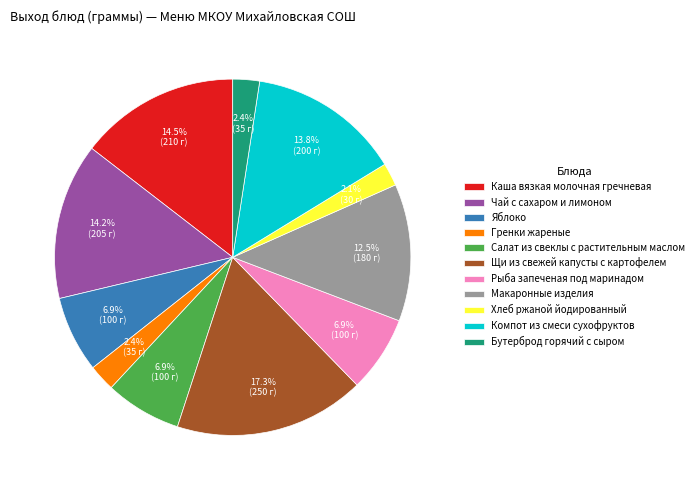

To the nearest percent, what percentage of the pie is Щи из свежей капусты с картофелем?

17%